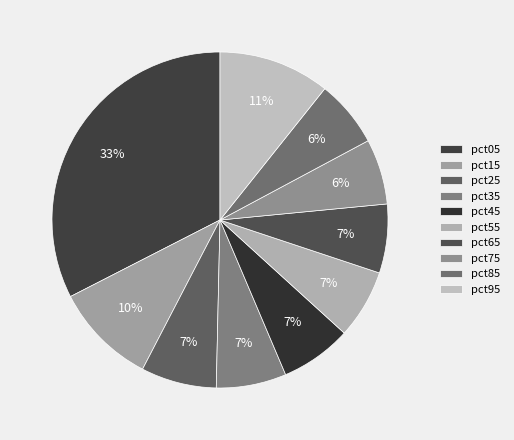

What percentage is the pct75 slice, to the nearest percent?

6%